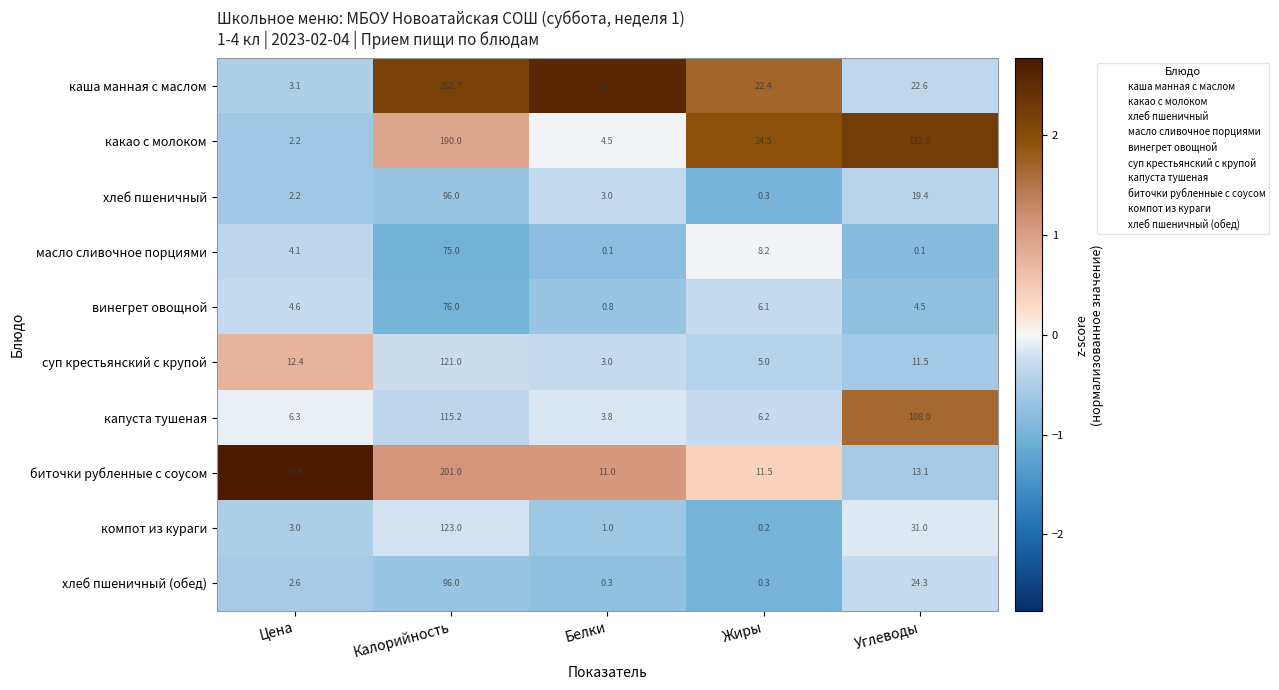

At which category is the sum across all series the highest?

Калорийность